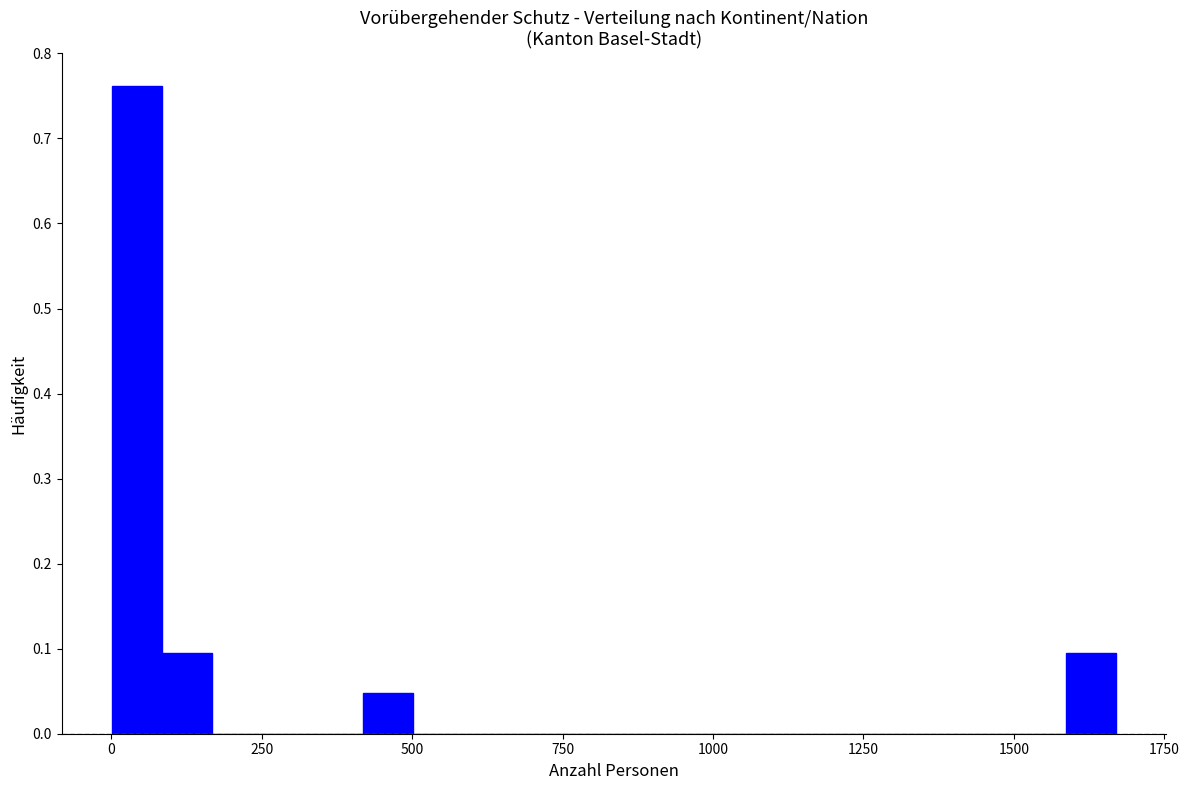

Read against the x-axis, roughly where is the centre of the tallest bar?

50